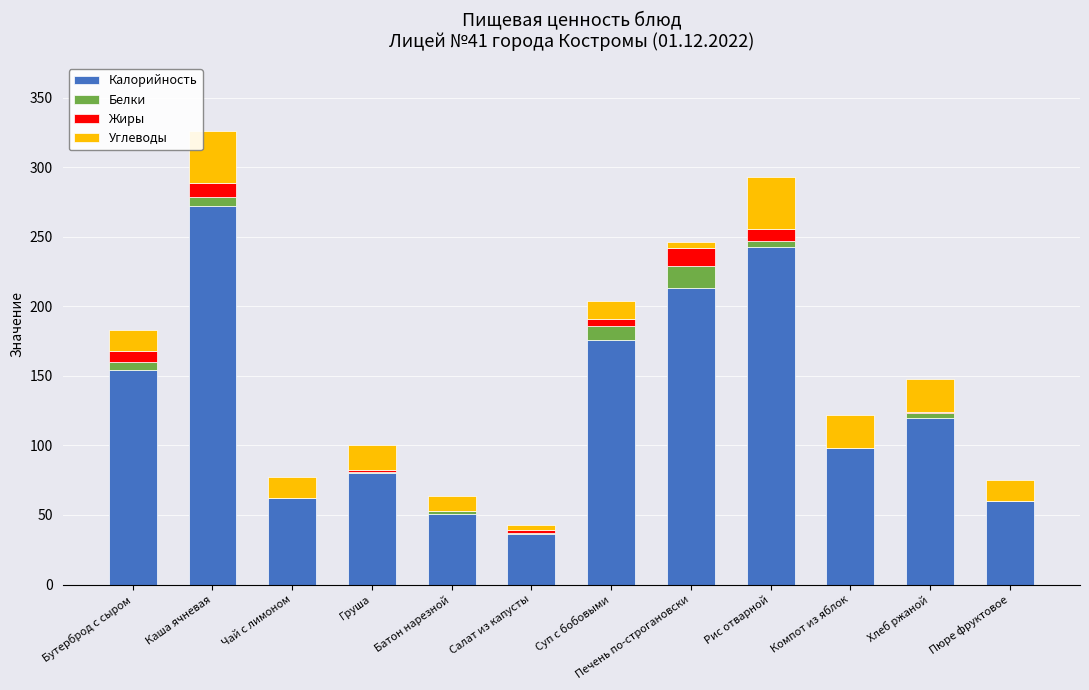

The Калорийность series shows 176 at Суп с бобовыми. True or false?

True